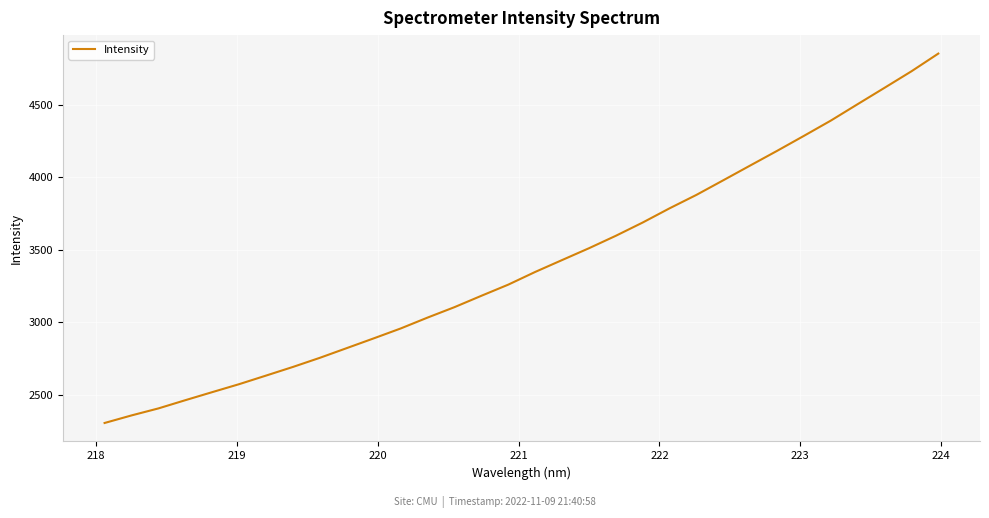

What is the difference between the maximum and minimum values?

2545.3